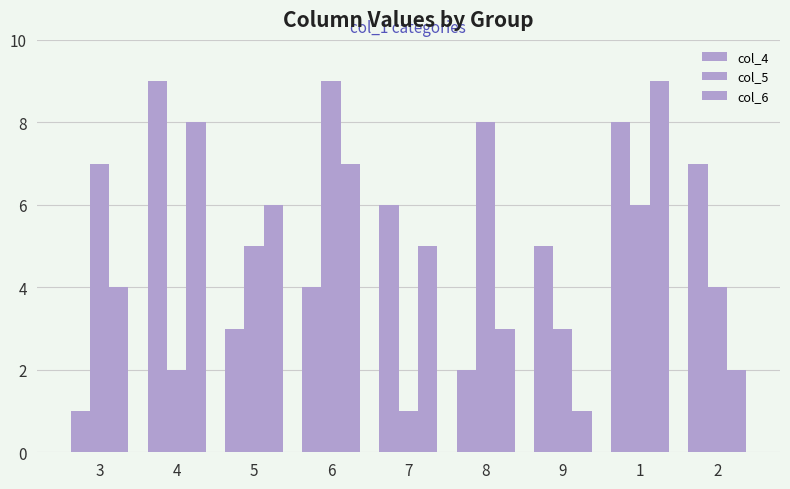

Count the number of data series in this chart.

3